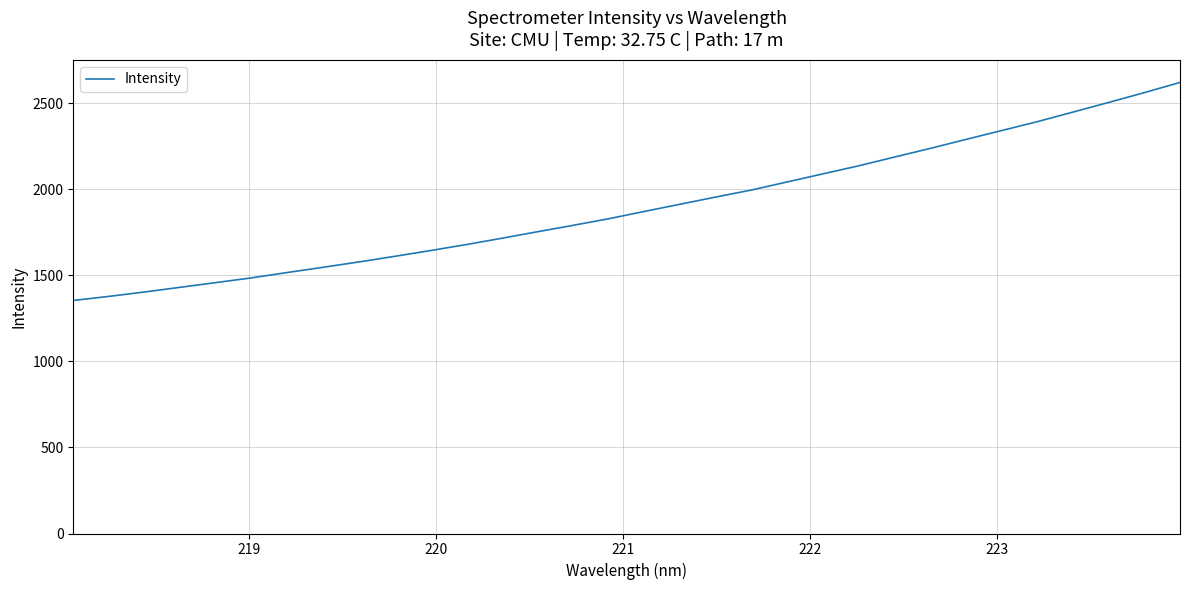

Does the chart have visible grid lines?

Yes